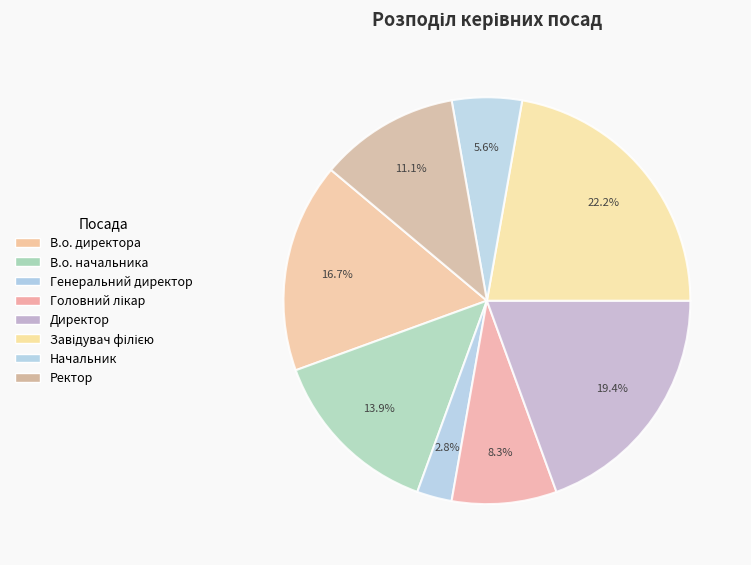

True or false: В.о. начальника accounts for 26% of the total.

False